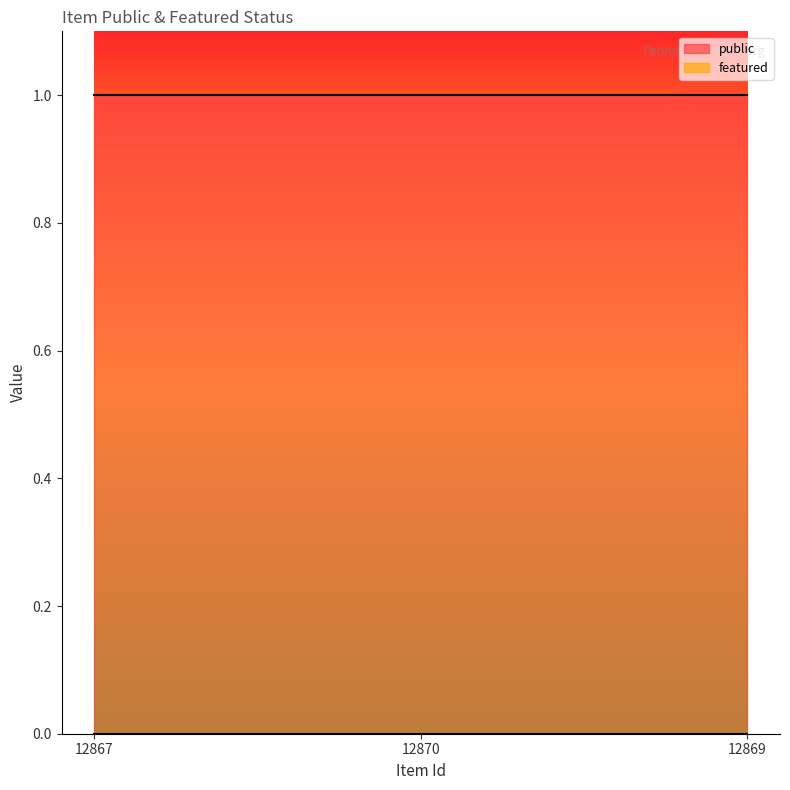

Reading left to right, extract all data points from this chart.

public: 1	1	1
featured: 0	0	0